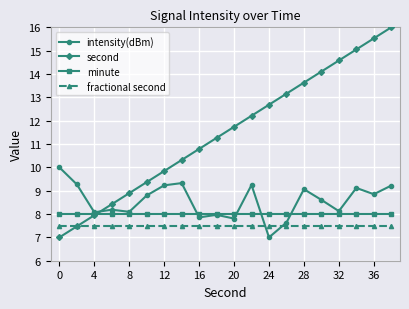

What is the smallest value displayed?

7.0